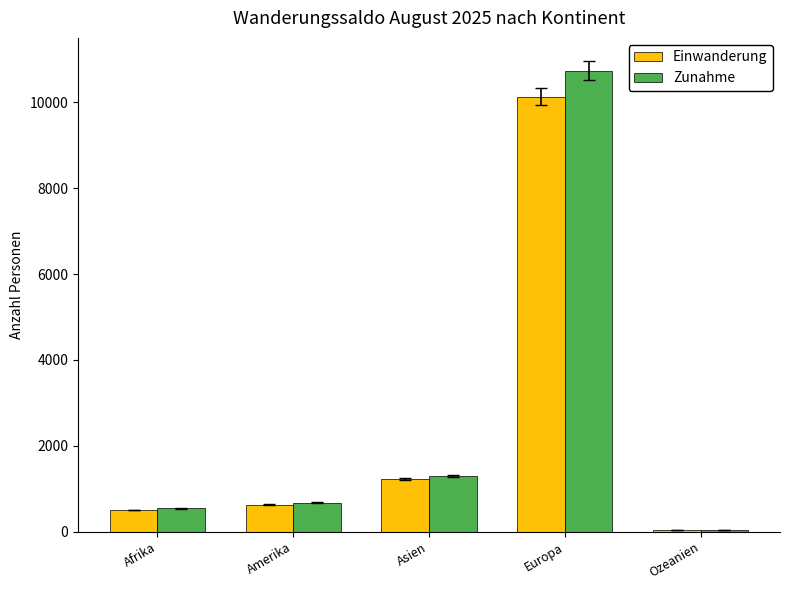

What is the difference between the maximum and minimum values in the Einwanderung series?

10094